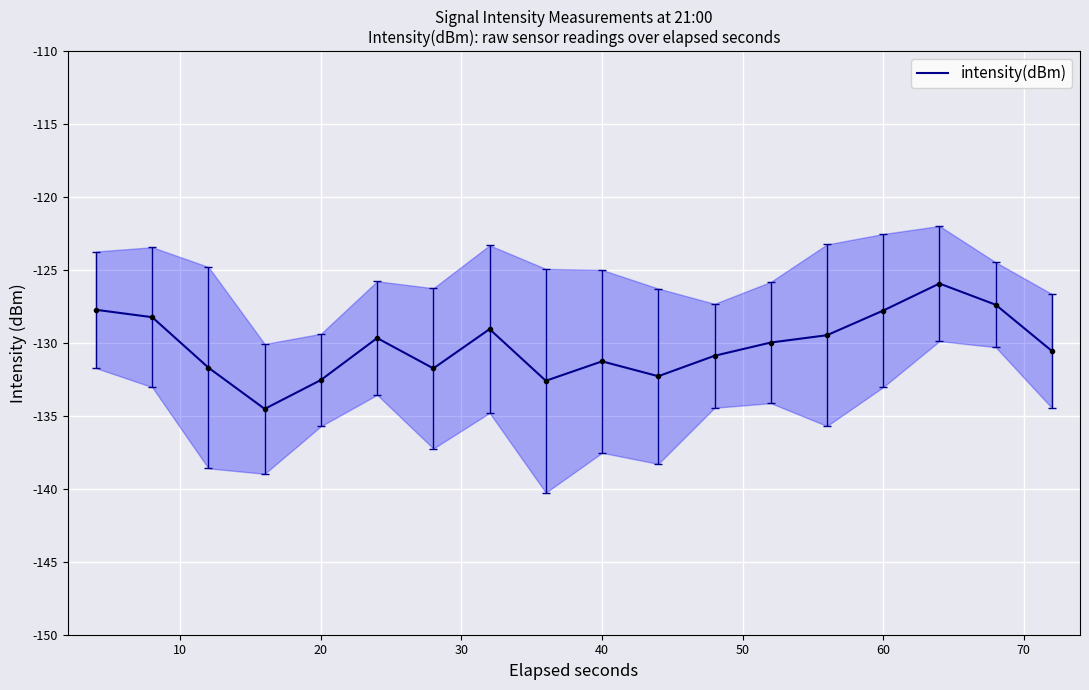

How many points are lower than both their immediate neighbors (excluding endpoints)?

4